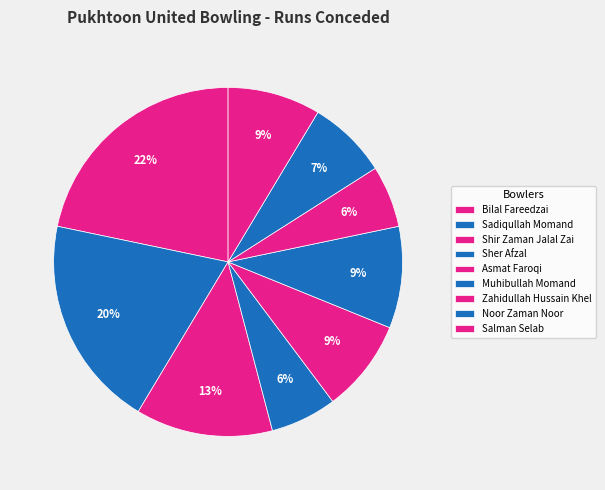

Approximately how many times larger is the value at Shir Zaman Jalal Zai compared to Bilal Fareedzai?

0.6